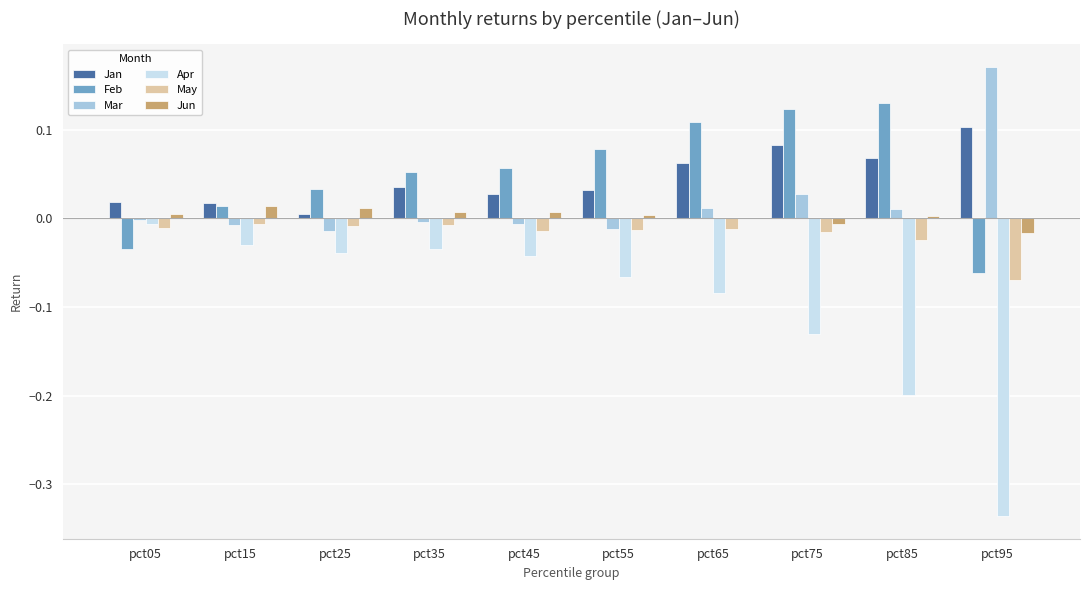

At which label does Jan reach its peak?

pct95